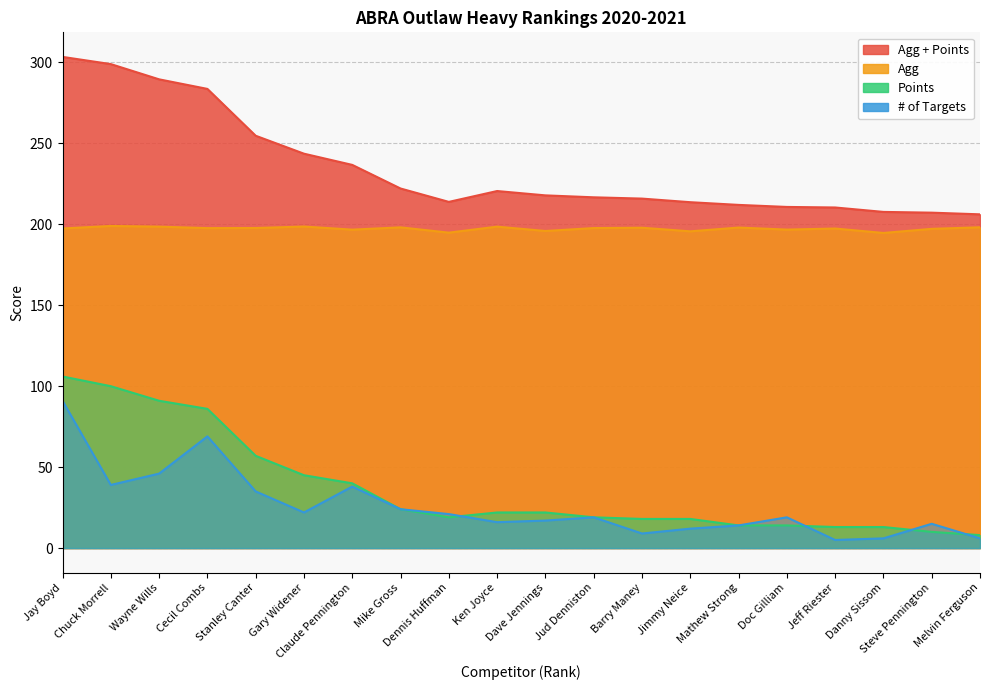

Reading right to left, what are all the values shown in this chart?

Agg + Points: 206.2	207.2	207.7	210.4	210.7	212.0	213.7	215.9	216.7	217.9	220.6	213.9	222.1	236.7	243.6	254.7	283.7	289.6	299.0	303.4
Agg: 198.2	197.2	194.7	197.4	196.7	198.0	195.7	197.9	197.7	195.9	198.6	194.9	198.1	196.7	198.6	197.7	197.7	198.6	199.0	197.4
Points: 8.0	10.0	13.0	13.0	14.0	14.0	18.0	18.0	19.0	22.0	22.0	19.0	24.0	40.0	45.0	57.0	86.0	91.0	100.0	106.0
# of Targets: 6.0	15.0	6.0	5.0	19.0	14.0	12.0	9.0	19.0	17.0	16.0	21.0	24.0	38.0	22.0	35.0	69.0	46.0	39.0	91.0